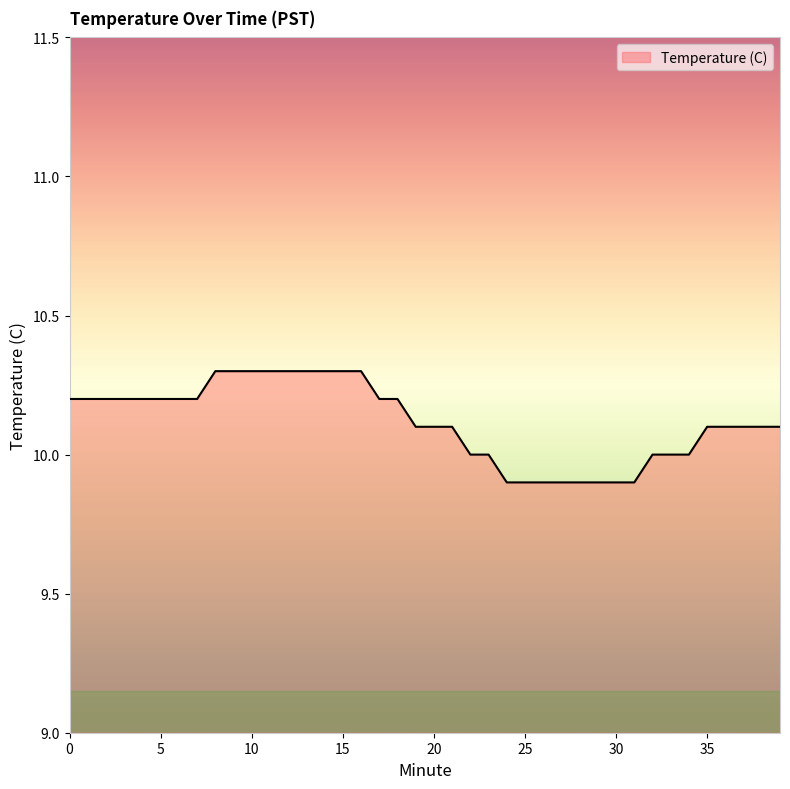

What is the difference between the maximum and second lowest values?

0.4